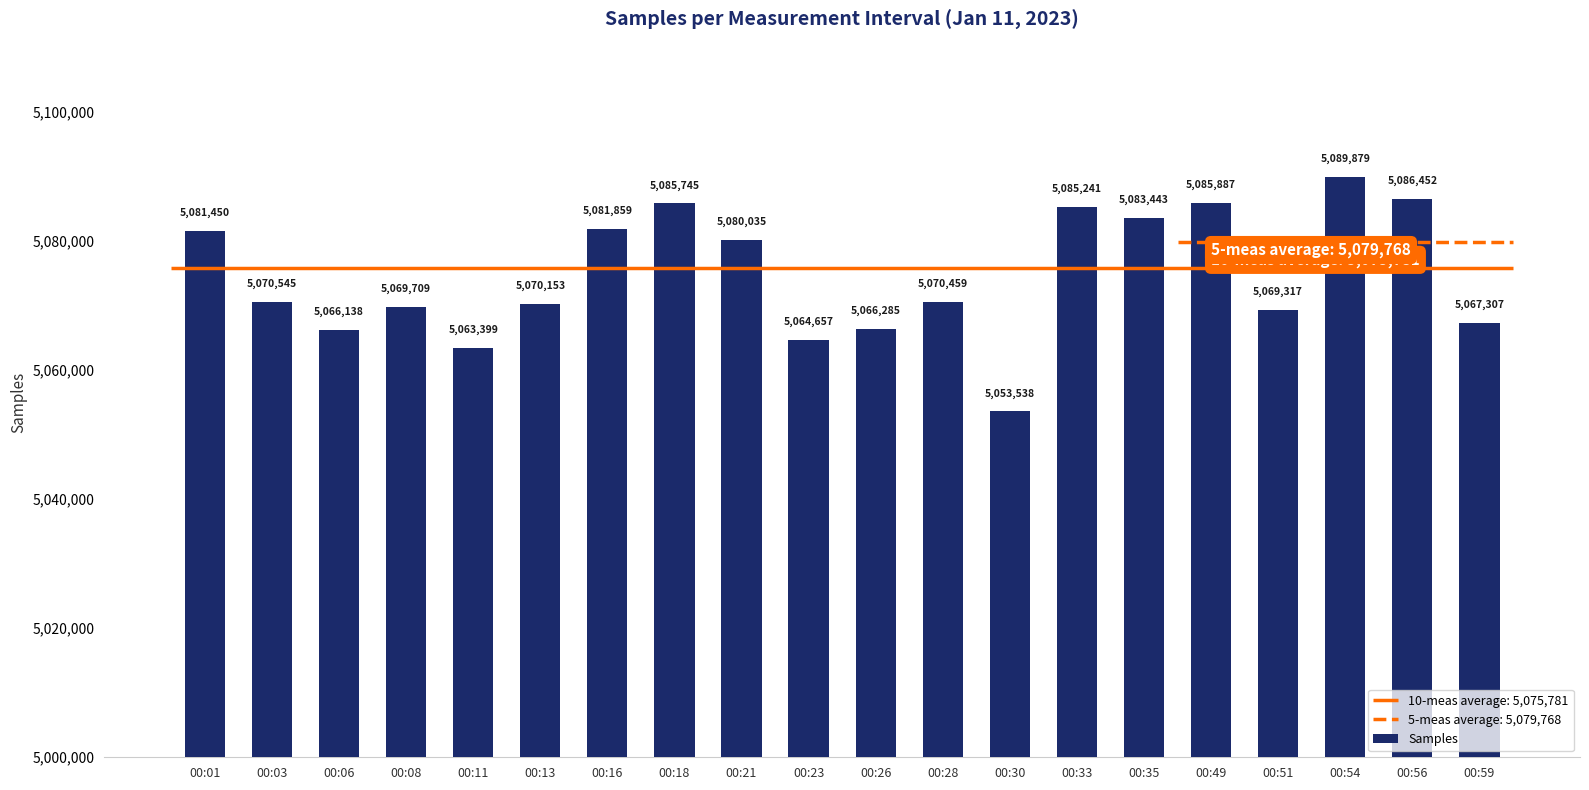

Are the bars horizontal?

No